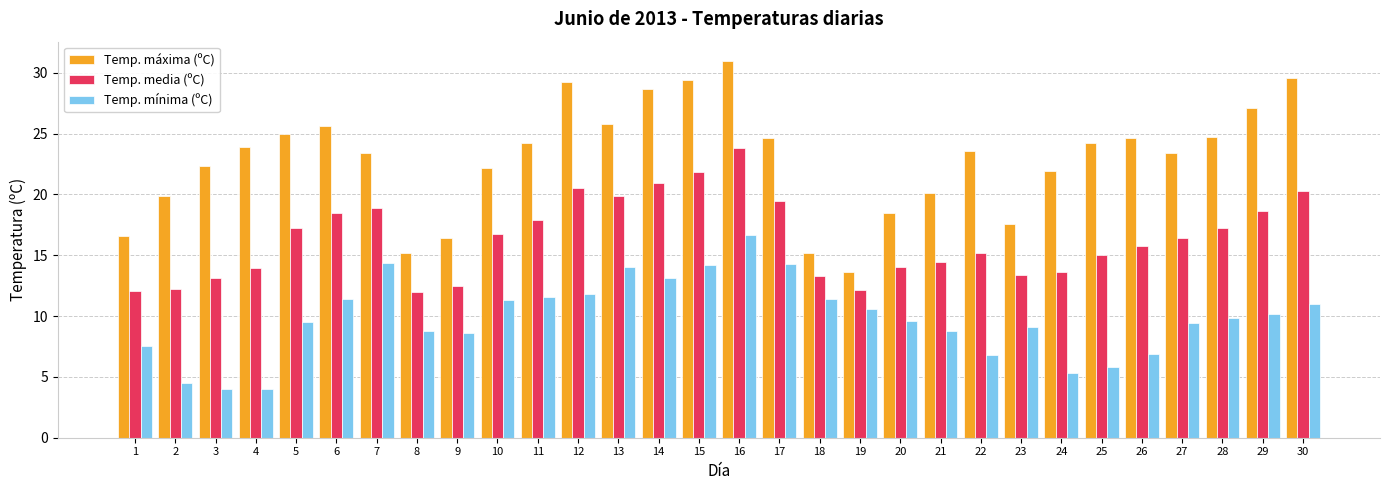

Is the value of Temp. media (ºC) at 13 greater than the value of Temp. mínima (ºC) at 26?

Yes